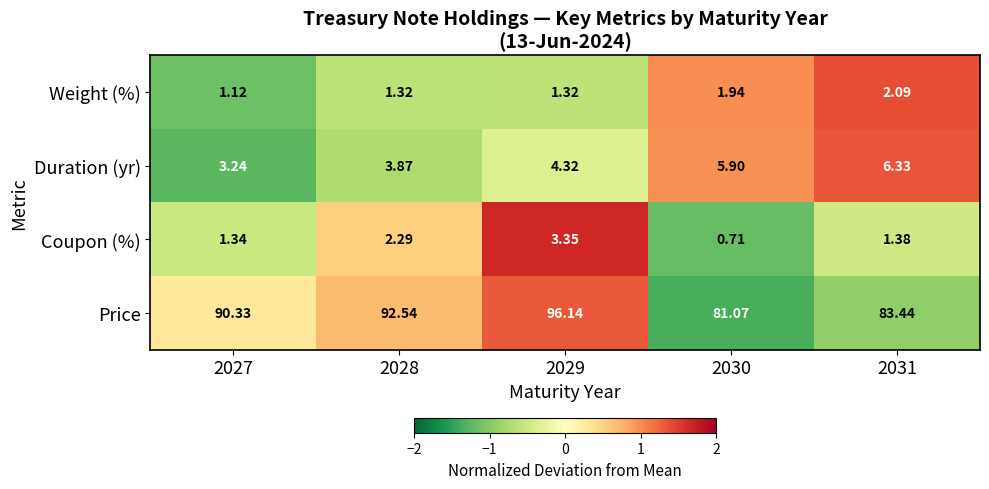

At which category is the sum across all series the highest?

2029